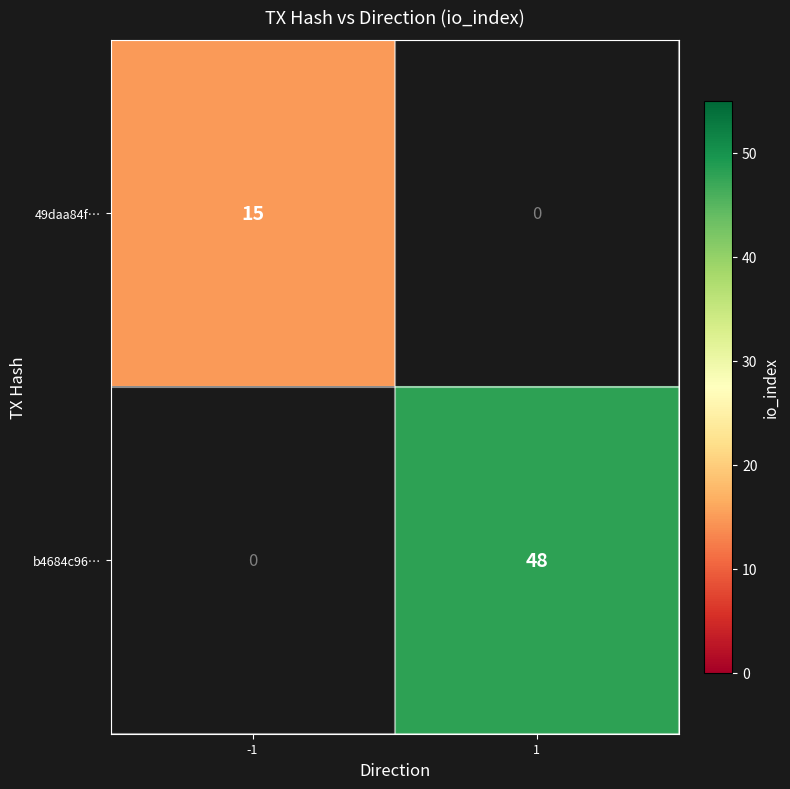

The b4684c96… series shows 31 at 1. True or false?

False